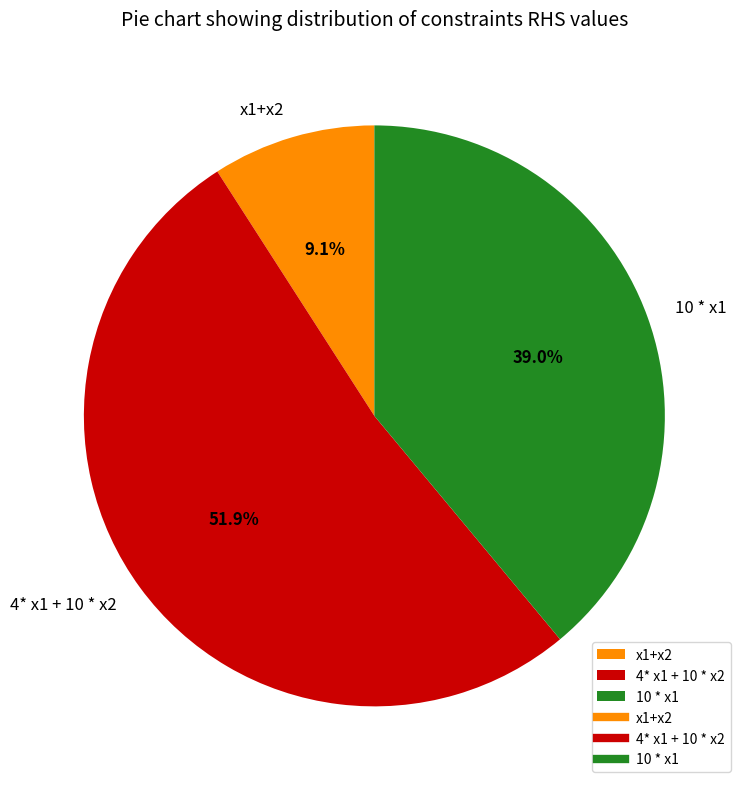

To the nearest percent, what is the average slice percentage?

33%